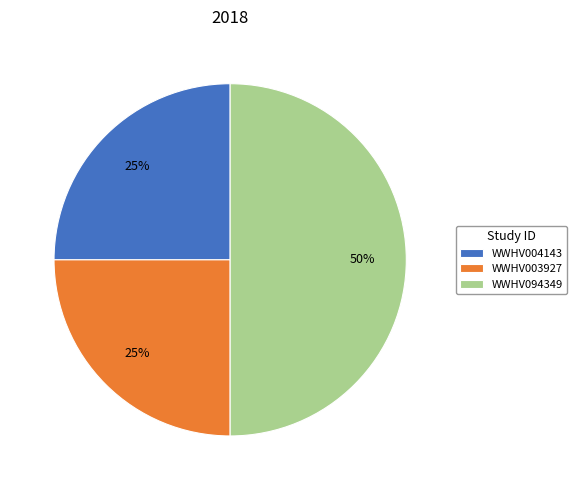

Does WWHV003927 represent more than half of the total?

No